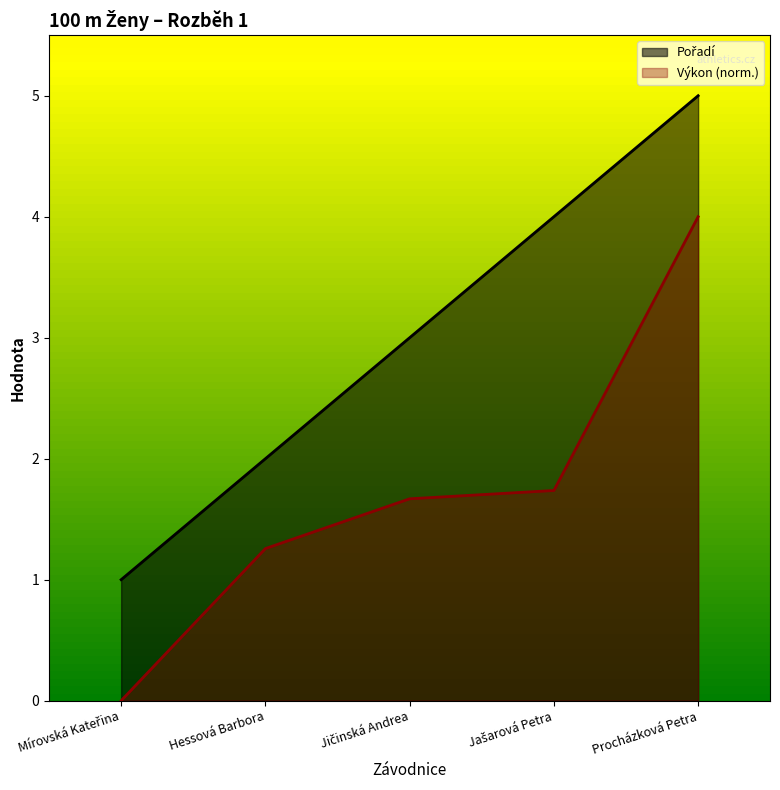

Which category has the lowest value in the Výkon series?

Mírovská Kateřina